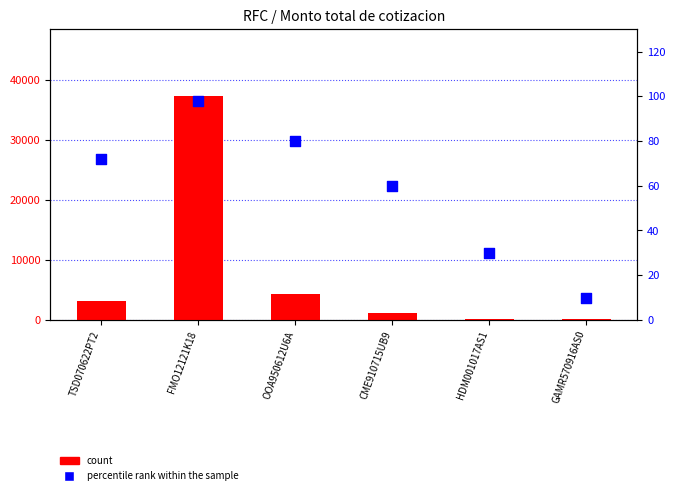

Which series reaches the minimum Y coordinate?

percentile rank within the sample